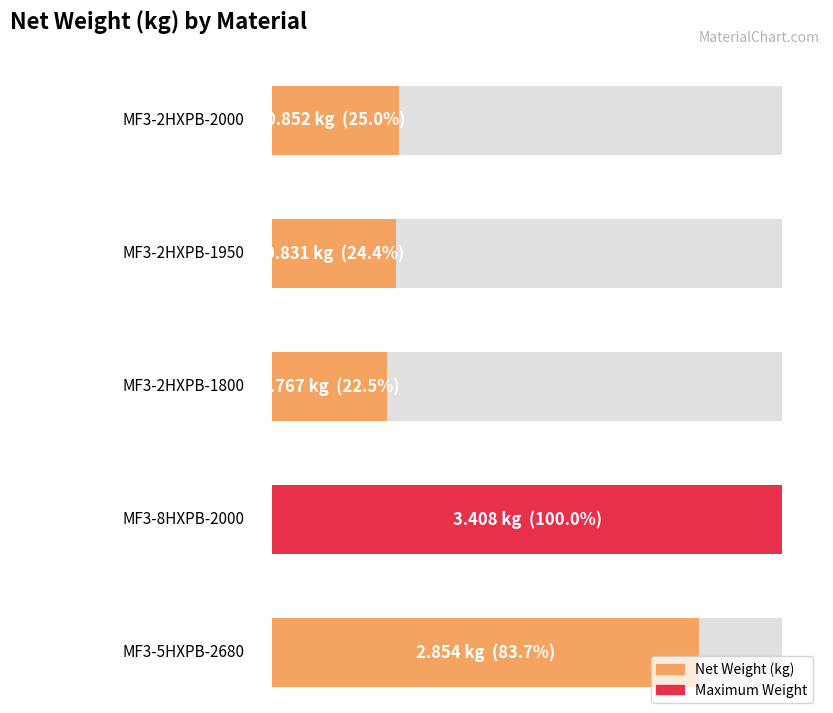

What is the change in value from MF3-2HXPB-2000 to MF3-5HXPB-2680?

+2.0